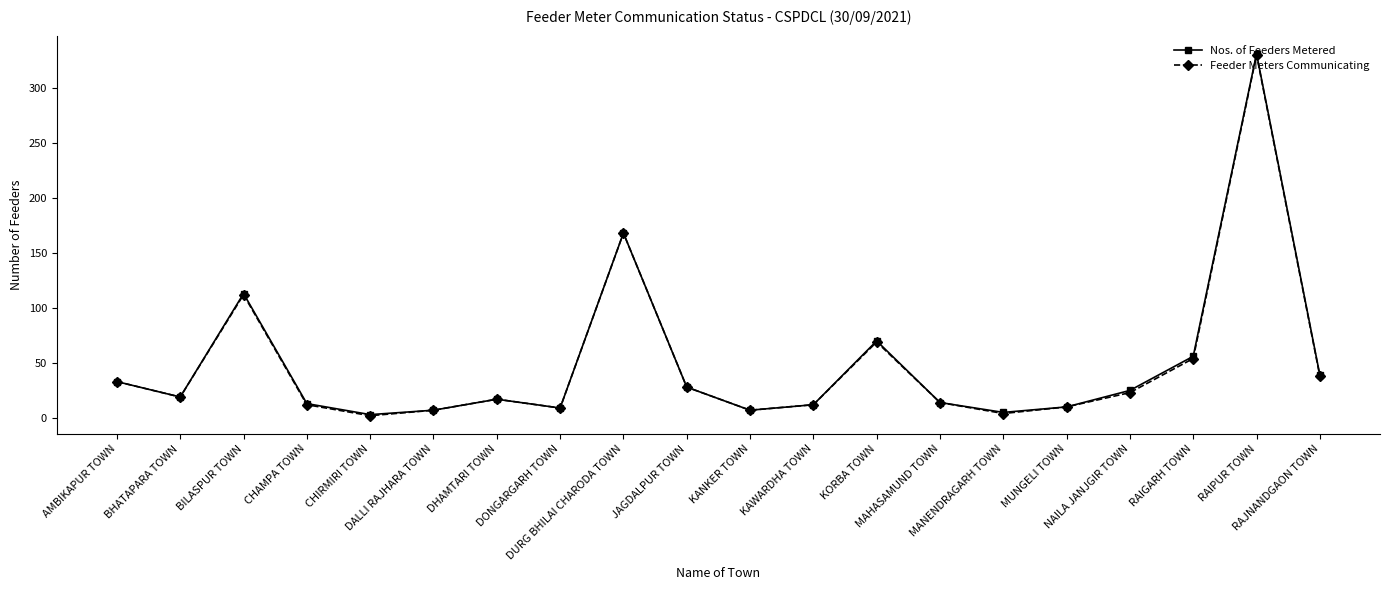

True or false: Feeder Meters Communicating has more than 2 points higher than both neighbors.

True